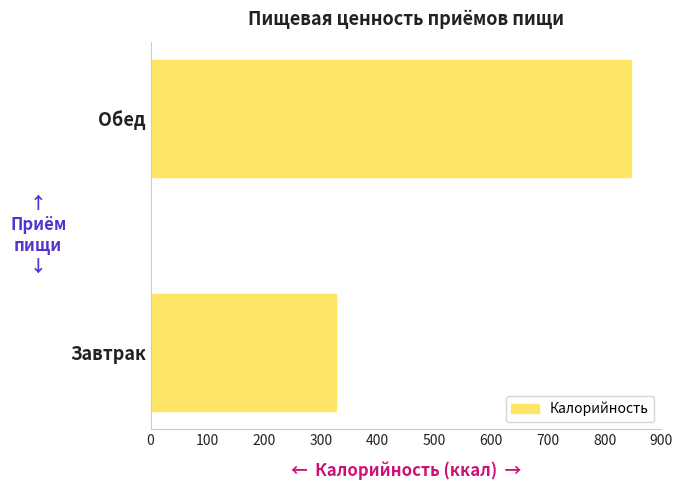

What is the change in value from Завтрак to Обед?

+519